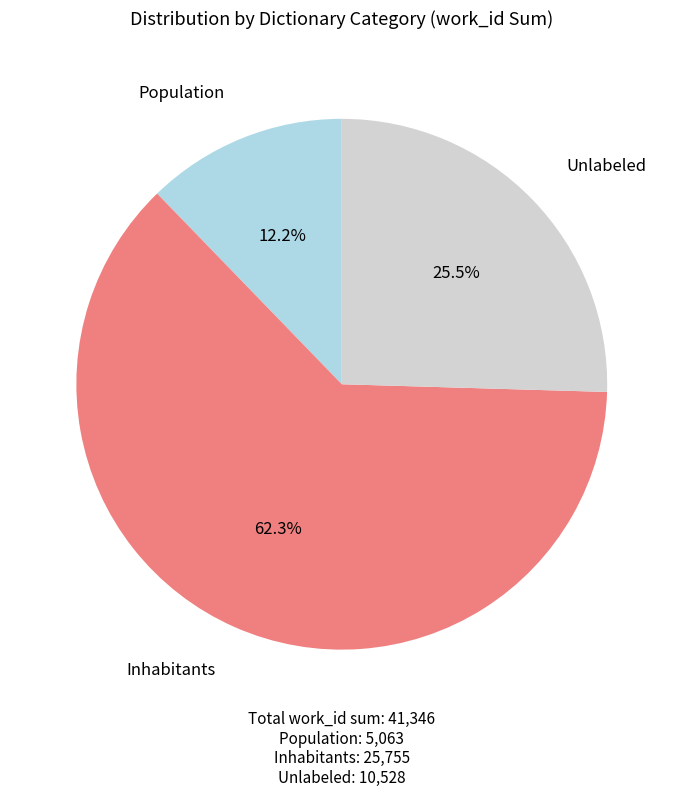

Is there a majority slice in this chart?

Yes